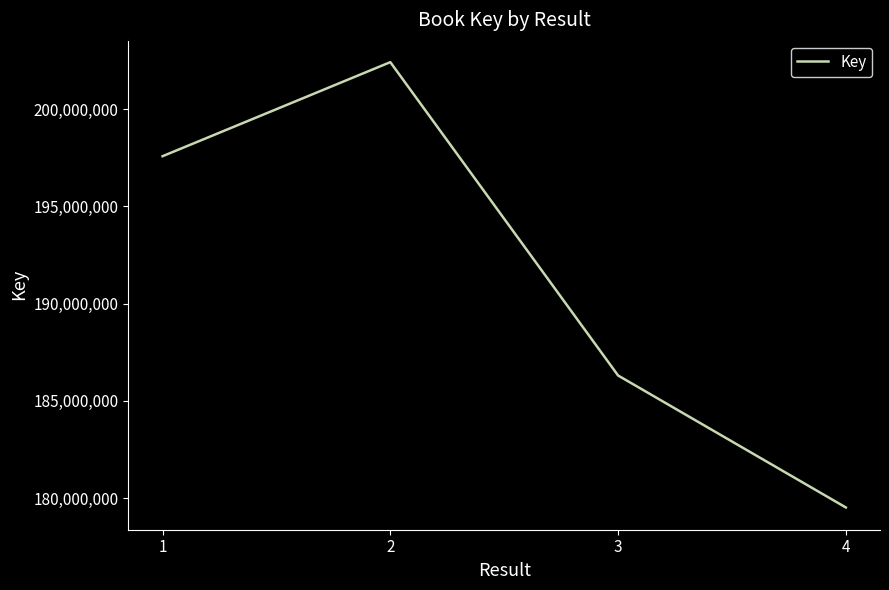

What is the difference between the second highest and minimum values?

18066575